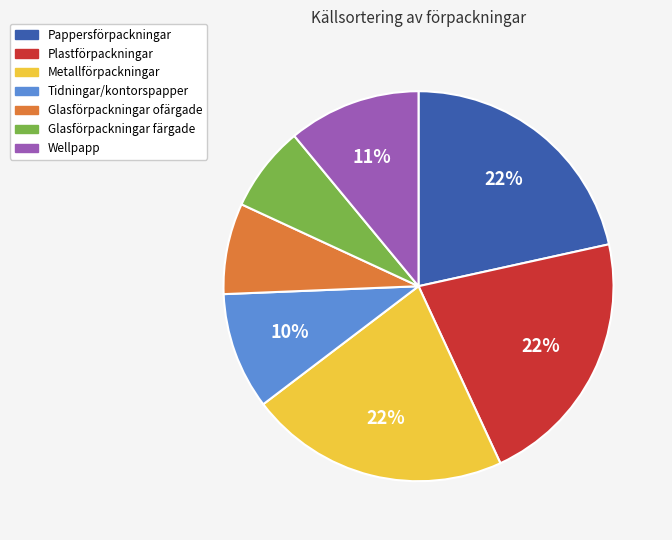

Do Wellpapp and Tidningar/kontorspapper together represent more than half of the pie?

No